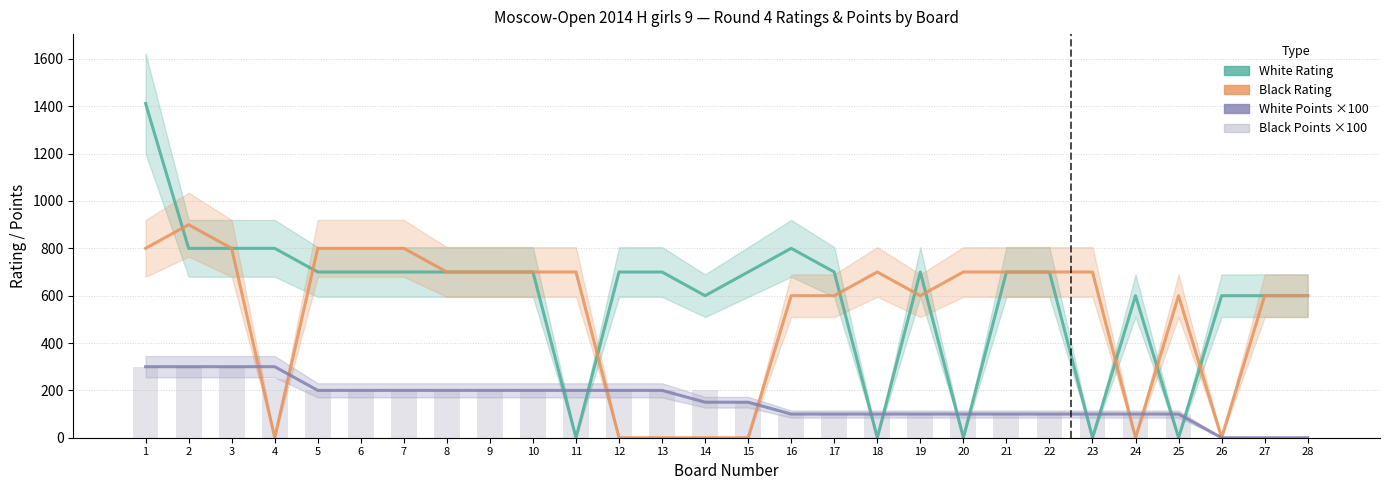

What is the sum of the Black Rating values at 16 and 8?

1300